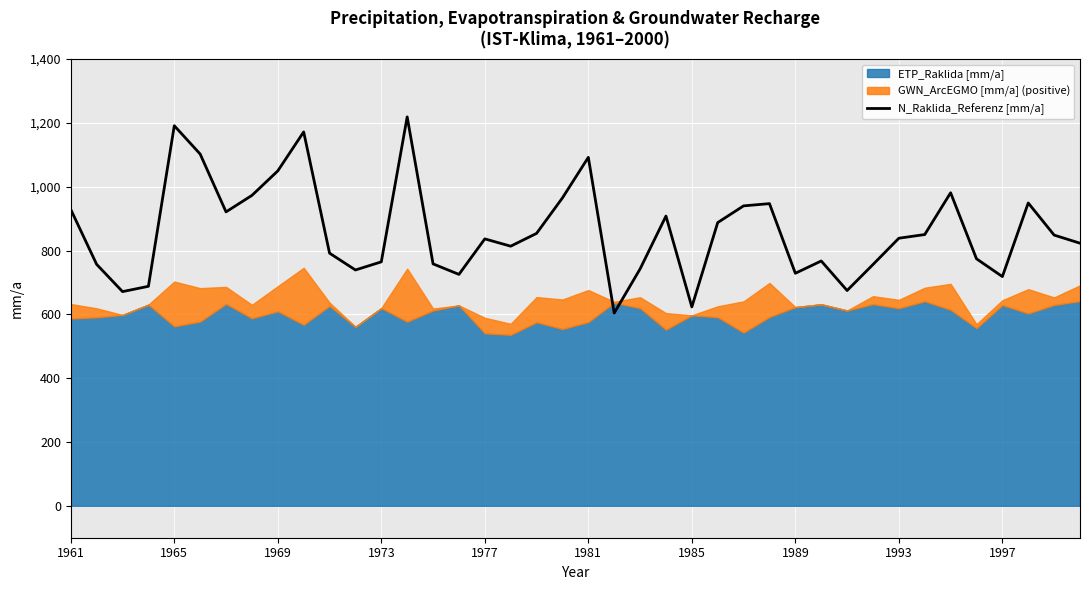

The chart shows a value of 756.2 at 31. True or false?

True